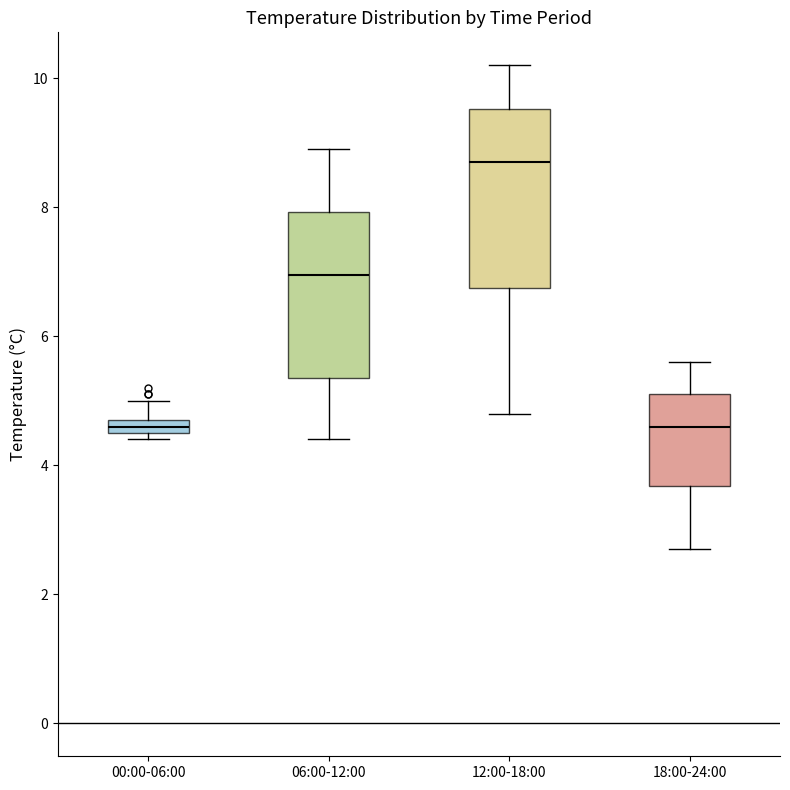

Where does the median line of the box for 06:00-12:00 sit on the y-axis? The values are not printed on the chart, so give them approximately, as read against the axis.

7.0